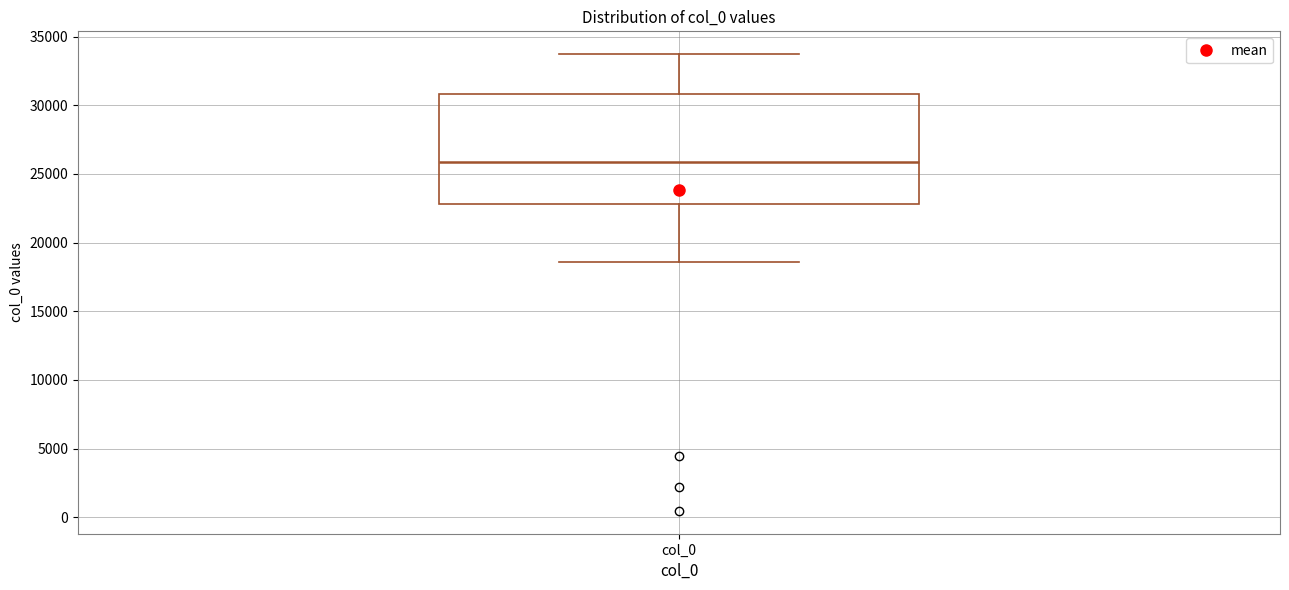

Transcribe this box plot: give where the median line is, the range the box spans, and where the two whiskers end, as read against the y-axis. The values are not printed on the chart, so give them approximately, as read against the axis.

median 26000, box 23000 to 31000, whiskers 18500 to 33500